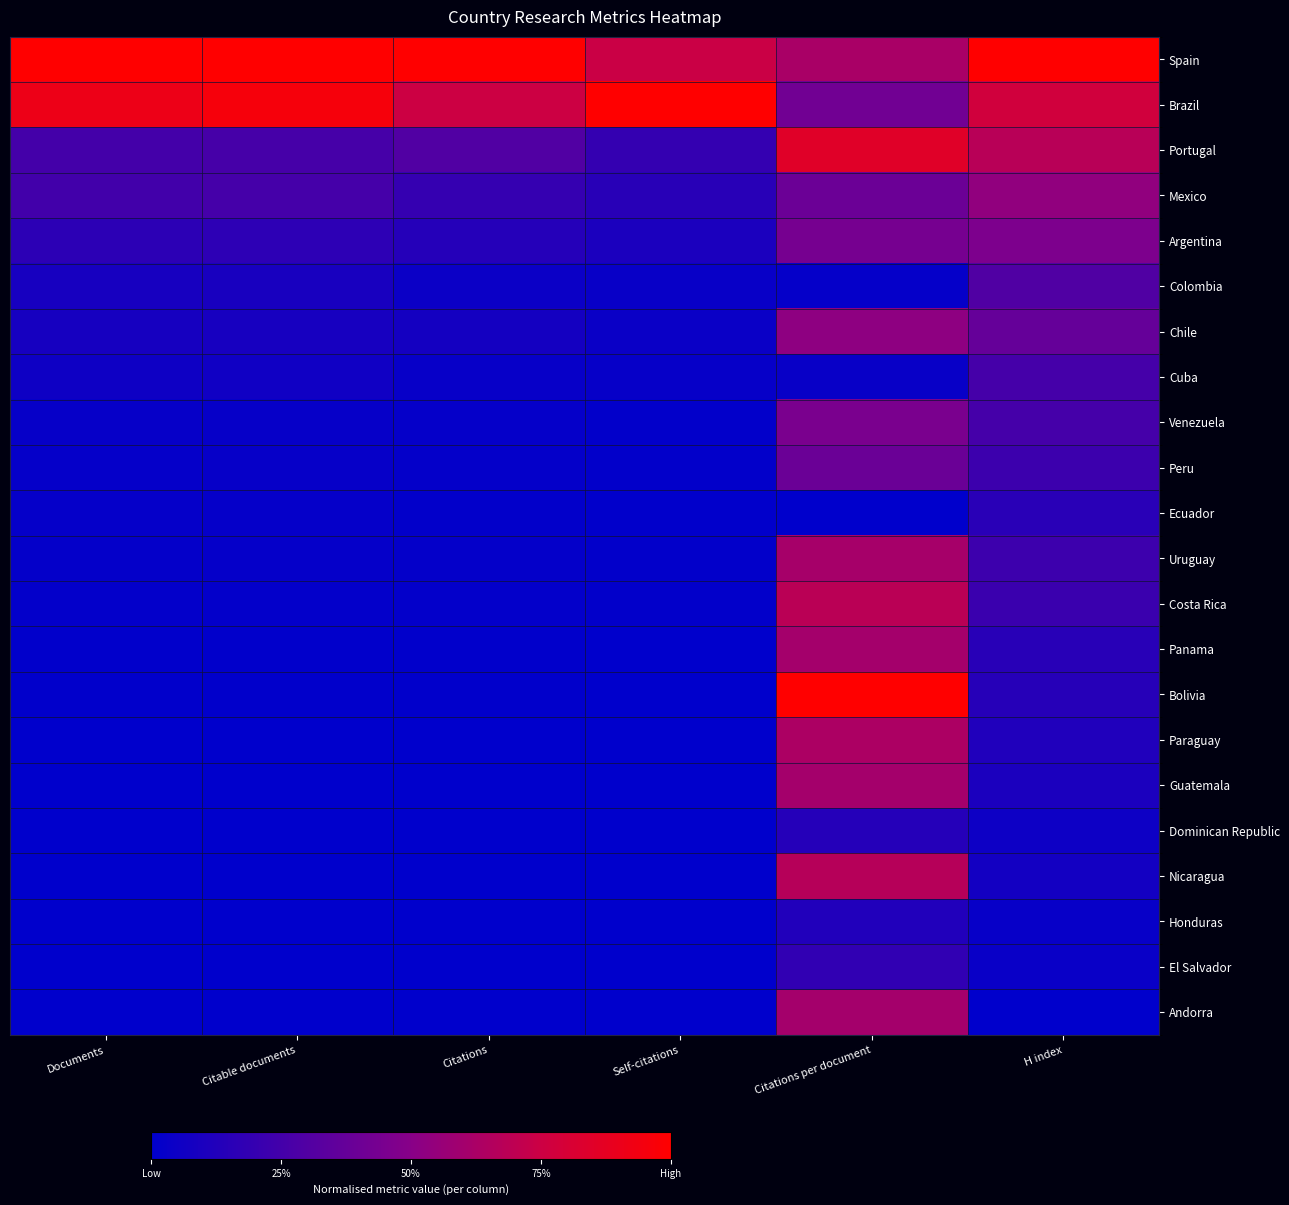

Rank the series at Self-citations from lowest to highest value.

Andorra, El Salvador, Dominican Republic, Honduras, Nicaragua, Paraguay, Guatemala, Bolivia, Panama, Ecuador, Venezuela, Peru, Costa Rica, Uruguay, Cuba, Colombia, Chile, Argentina, Mexico, Portugal, Spain, Brazil